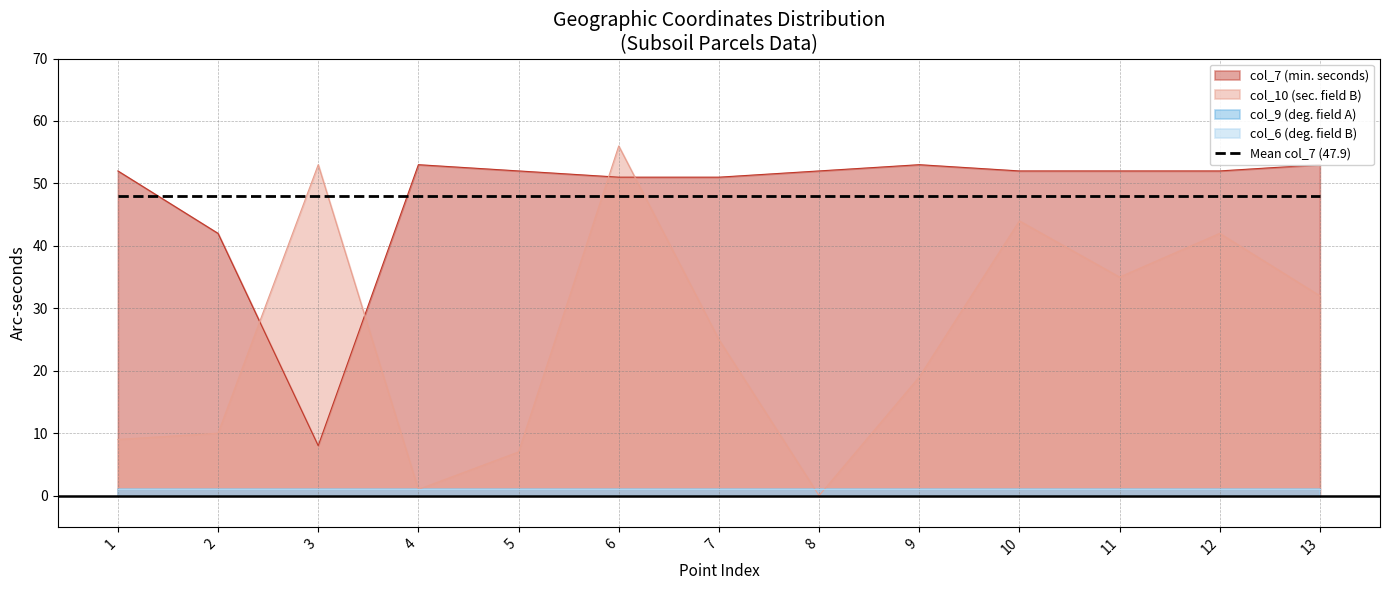

Where does the col_10 series first go above 25?

3